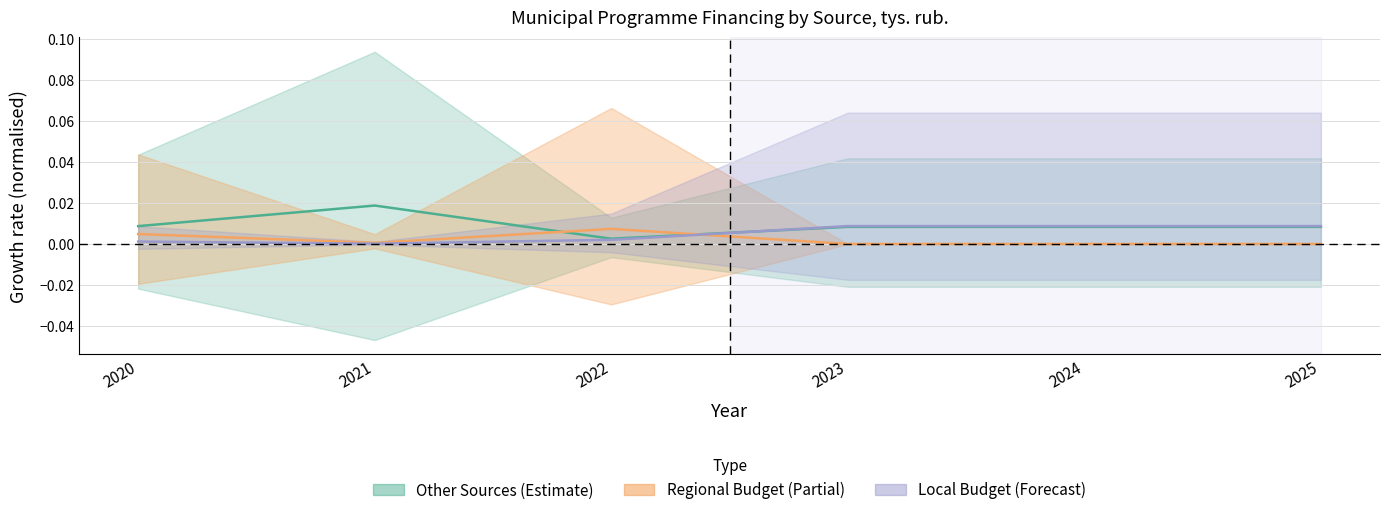

Which series has the largest total across all categories?

Other Sources (centre)